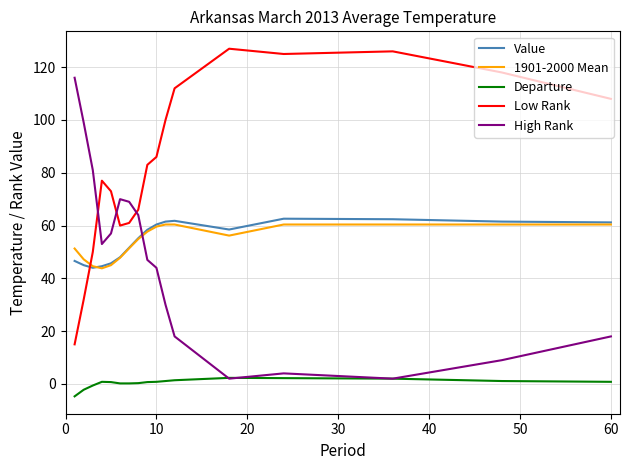

What is the minimum value shown in the chart?

-4.7